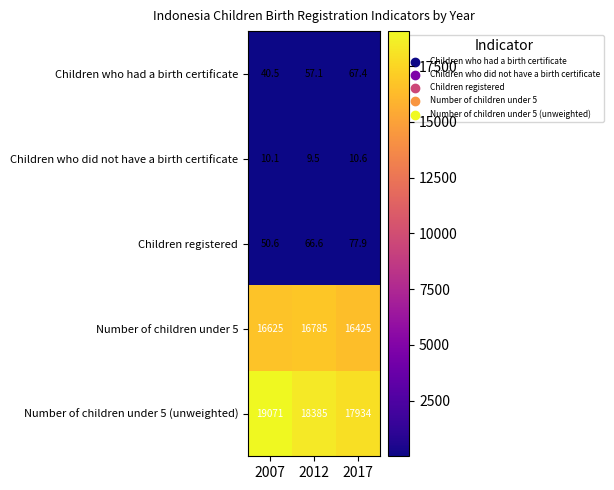

Reading right to left, transcribe all the data shown in this chart.

Children who had a birth certificate: 67.4	57.1	40.5
Children who did not have a birth certificate: 10.6	9.5	10.1
Children registered: 77.9	66.6	50.6
Number of children under 5: 16425.0	16785.0	16625.0
Number of children under 5 (unweighted): 17934.0	18385.0	19071.0